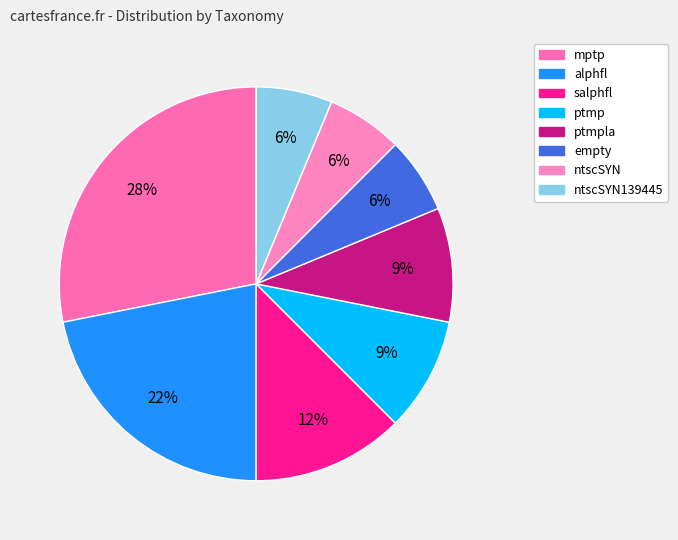

How many slices are in this pie chart?

8